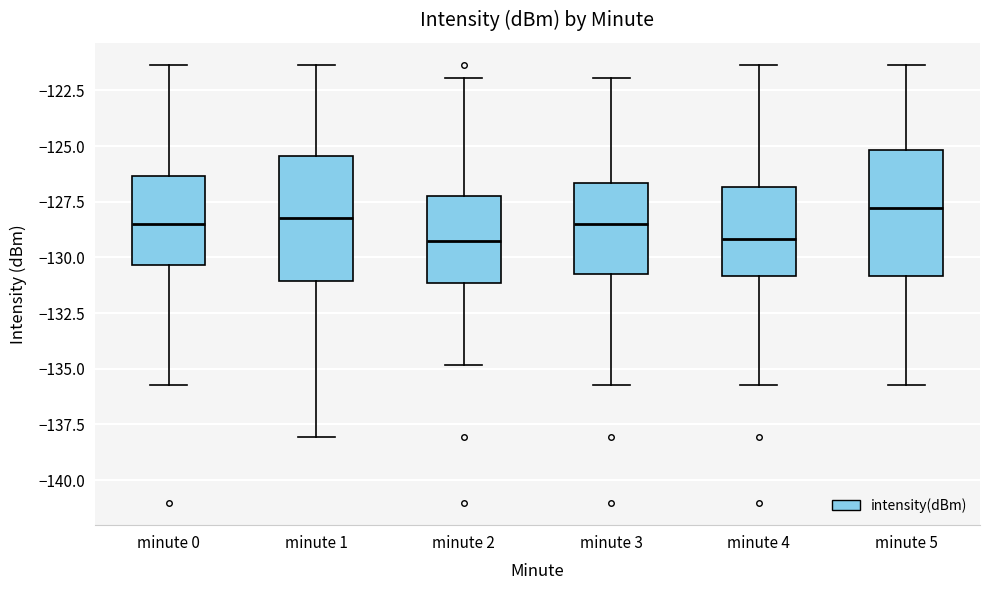

Reading left to right, transcribe this box plot: for each box, give where its median line is, the range the box spans, and where its two whiskers end, as read against the y-axis. The values are not printed on the chart, so give them approximately, as read against the axis.

minute 0: median -128.5, box -130.5 to -126.5, whiskers -135.5 to -121.5
minute 1: median -128.0, box -131.0 to -125.5, whiskers -138.0 to -121.5
minute 2: median -129.5, box -131.0 to -127.5, whiskers -135.0 to -122.0
minute 3: median -128.5, box -131.0 to -126.5, whiskers -135.5 to -122.0
minute 4: median -129.0, box -131.0 to -127.0, whiskers -135.5 to -121.5
minute 5: median -128.0, box -131.0 to -125.0, whiskers -135.5 to -121.5